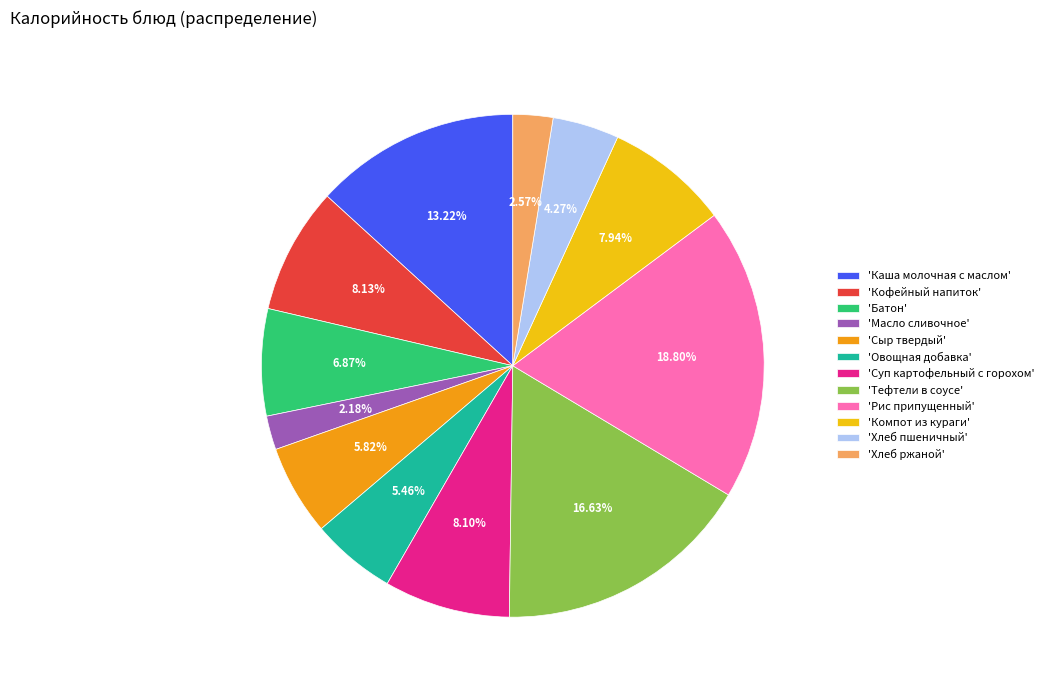

Combined, do 'Хлеб ржаной' and 'Тефтели в соусе' account for over 50%?

No